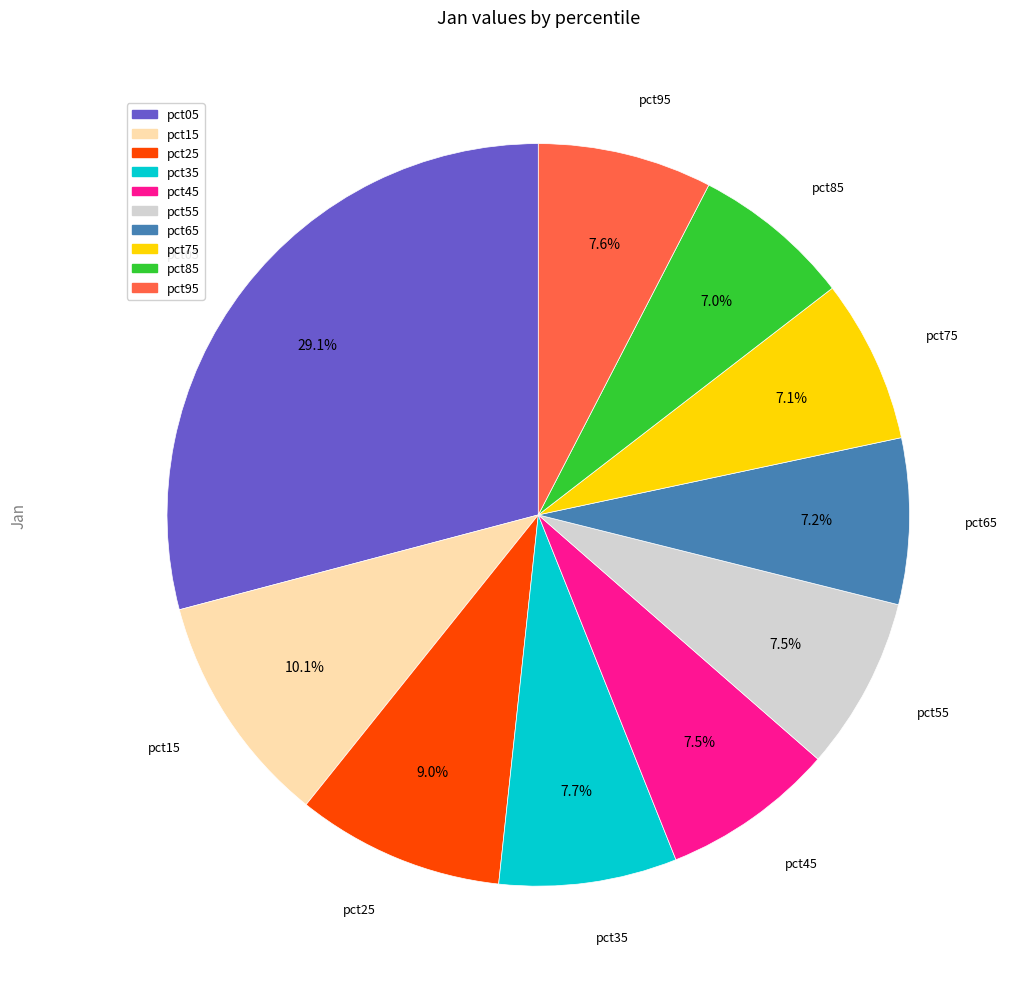

Which slice is the largest?

pct05